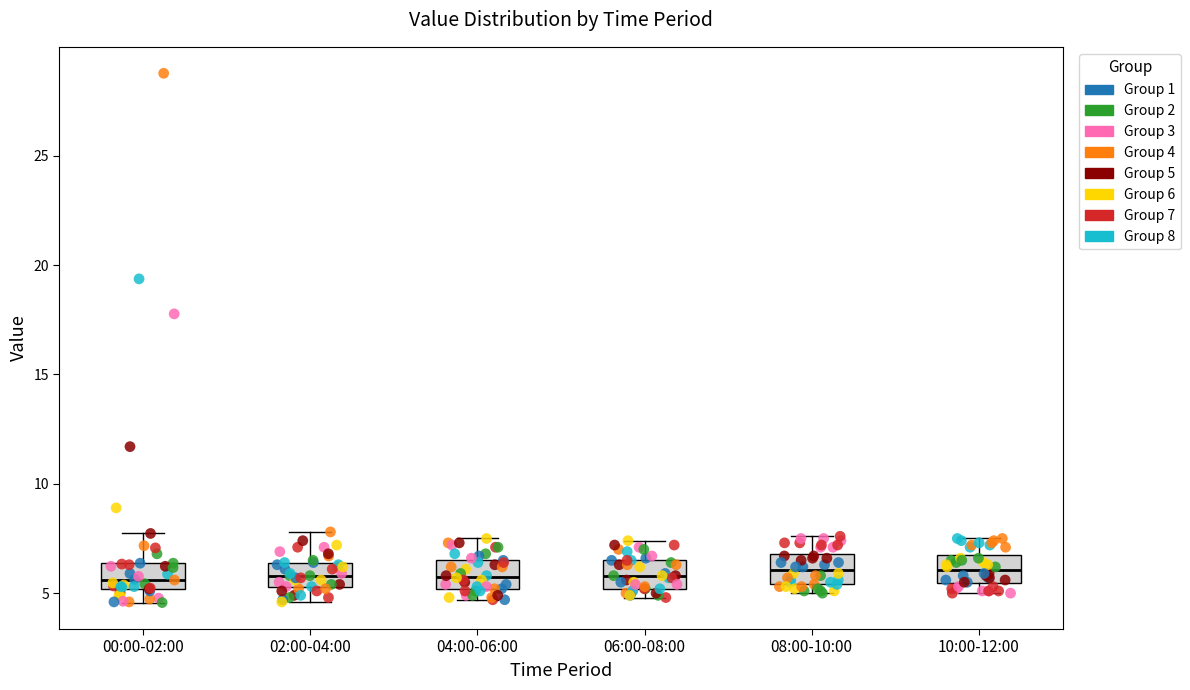

Reading left to right, read every box against the y-axis: the position of its median line, the range the box covers, and the ends of its whiskers. The values are not printed on the chart, so give them approximately, as read against the axis.

00:00-02:00: median 5.5, box 5.0 to 6.5, whiskers 4.5 to 7.5
02:00-04:00: median 6.0, box 5.5 to 6.5, whiskers 4.5 to 8.0
04:00-06:00: median 6.0, box 5.0 to 6.5, whiskers 4.5 to 7.5
06:00-08:00: median 6.0, box 5.0 to 6.5, whiskers 5.0 (just below the box's lower edge) to 7.5
08:00-10:00: median 6.0, box 5.5 to 7.0, whiskers 5.0 to 7.5
10:00-12:00: median 6.0, box 5.5 to 6.5, whiskers 5.0 to 7.5